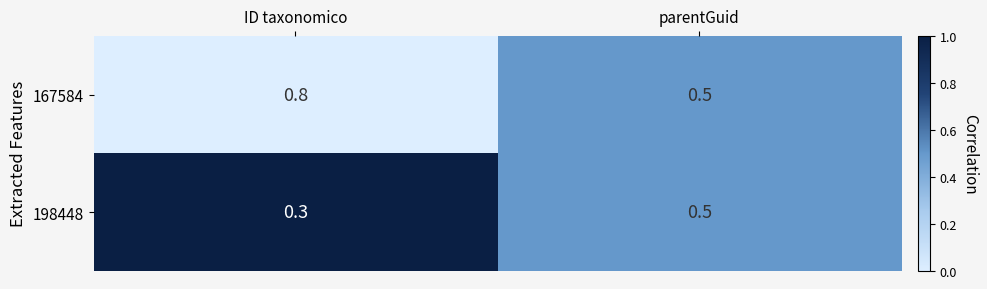

What is the total value across all series at ID taxonomico?

1.1